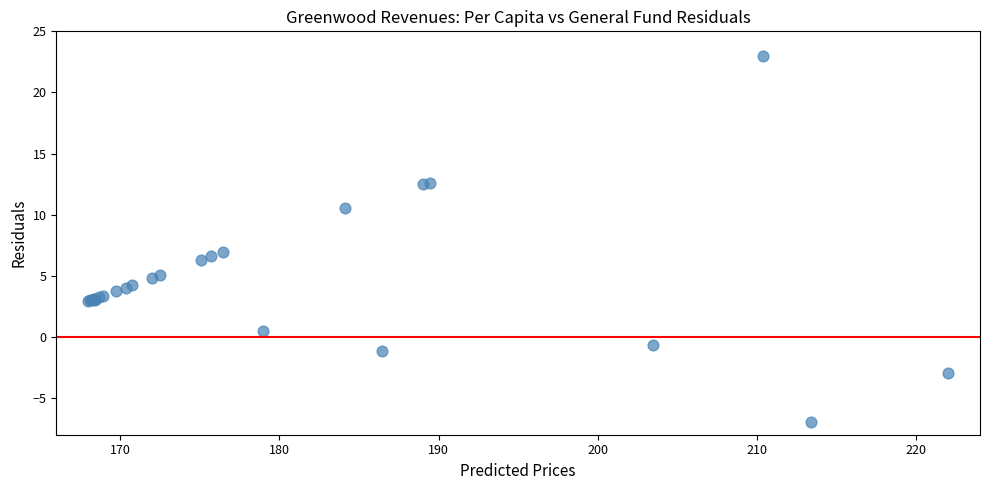

What Y value in the scatter plot is closest to 8?

6.9